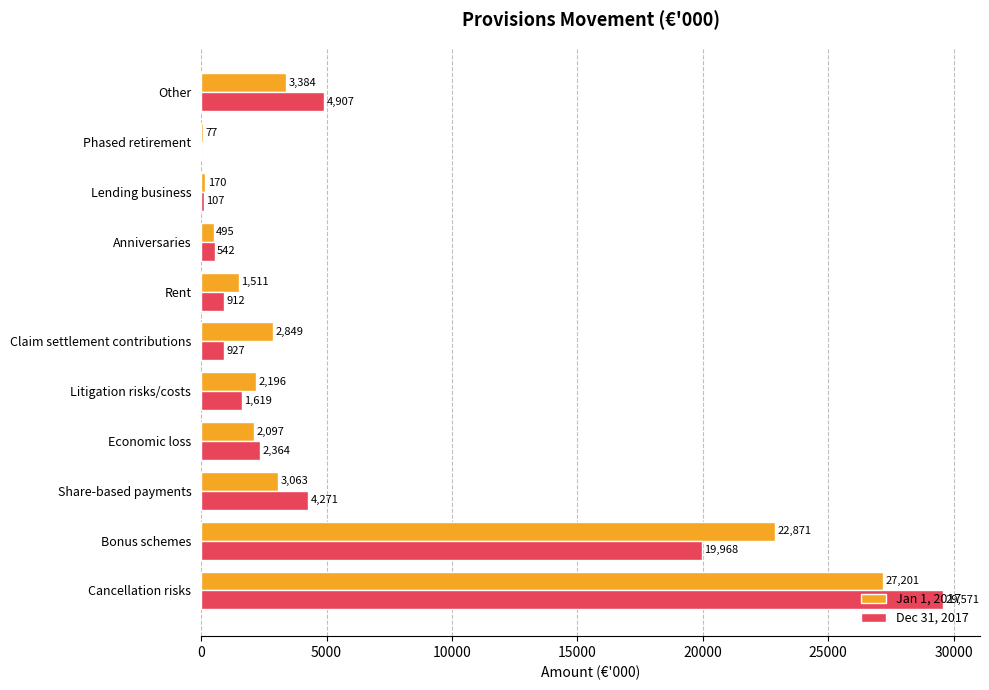

What is the approximate value of Jan 1, 2017 at Litigation risks/costs, to the nearest 50?

2200